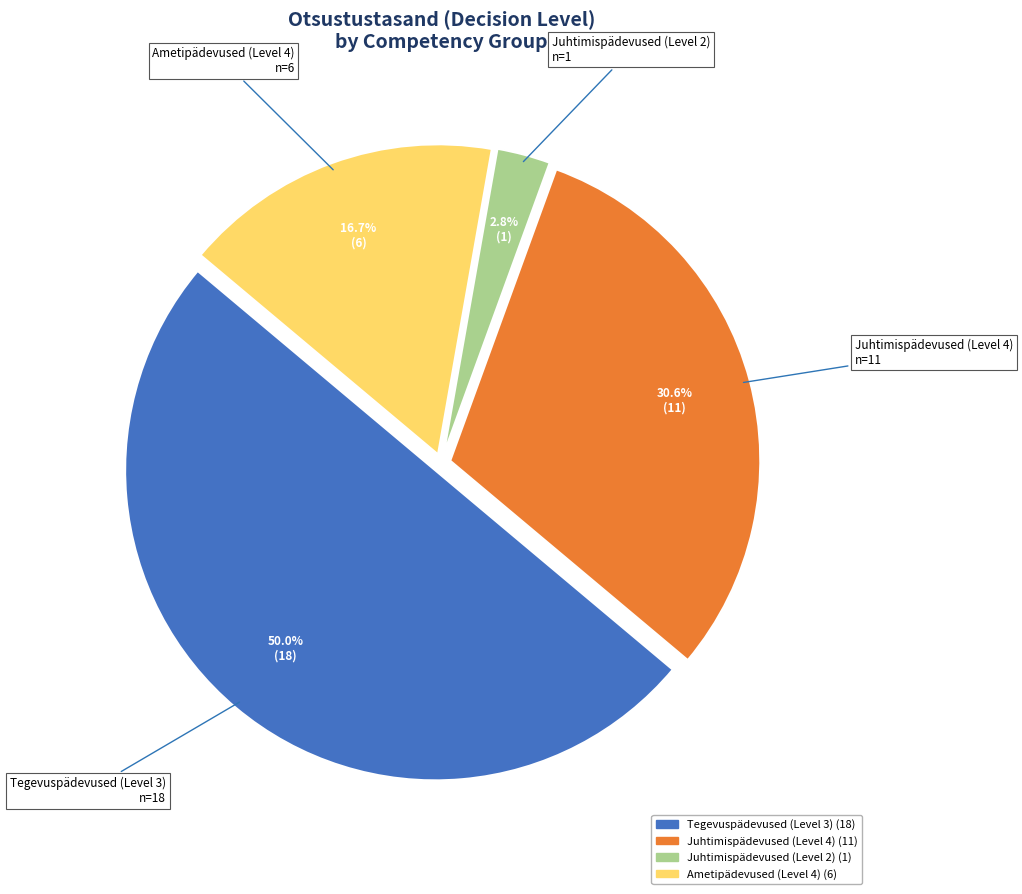

How many segments does this pie chart have?

4